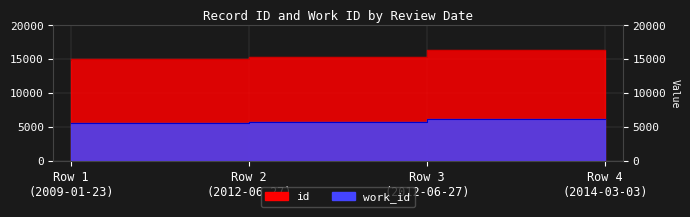

What is the approximate value of work_id at Row 3 (2012-06-27), to the nearest 10?

5750